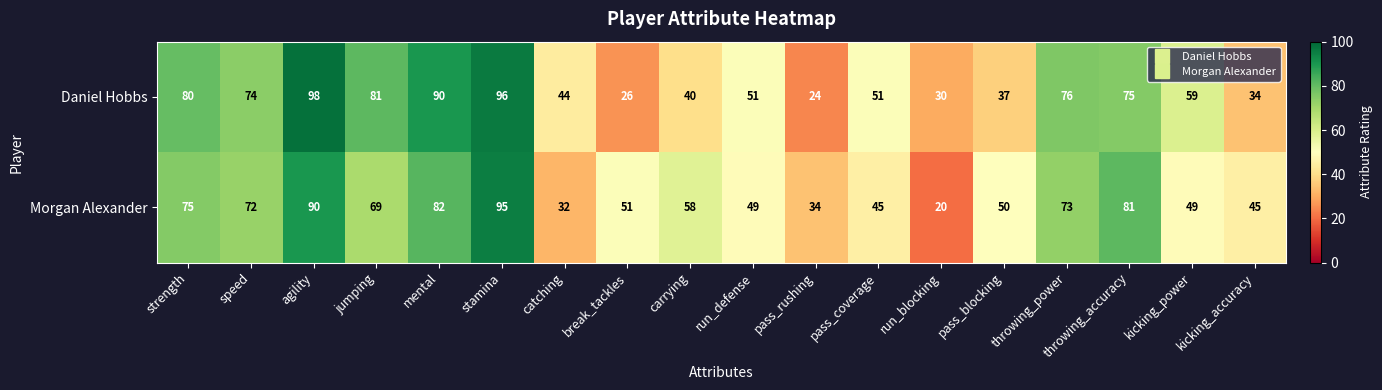

Count the number of data series in this chart.

2